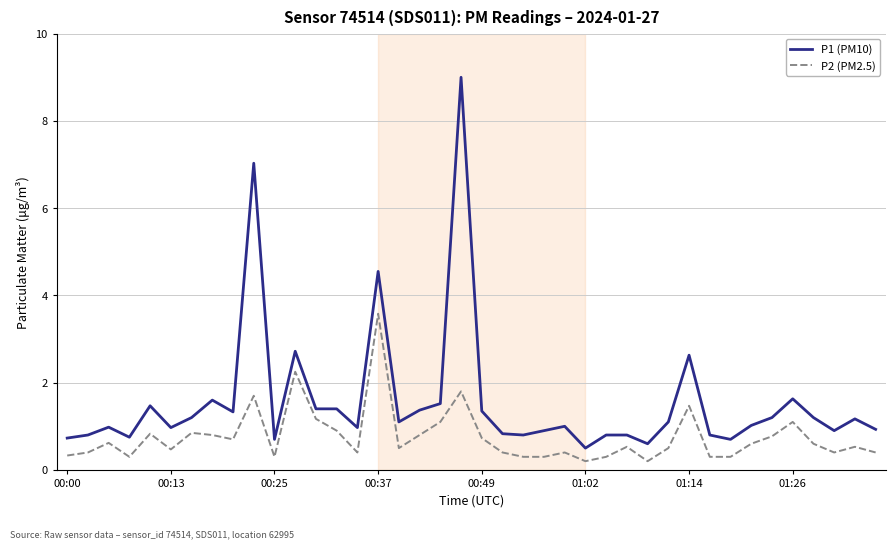

What is the greatest value displayed?

9.0